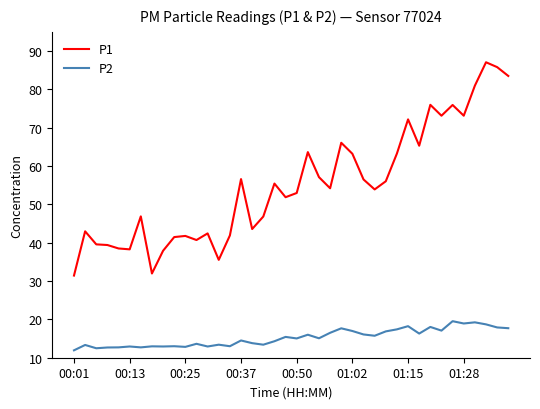

Rank the series by their average value, from highest to lowest.

P1, P2